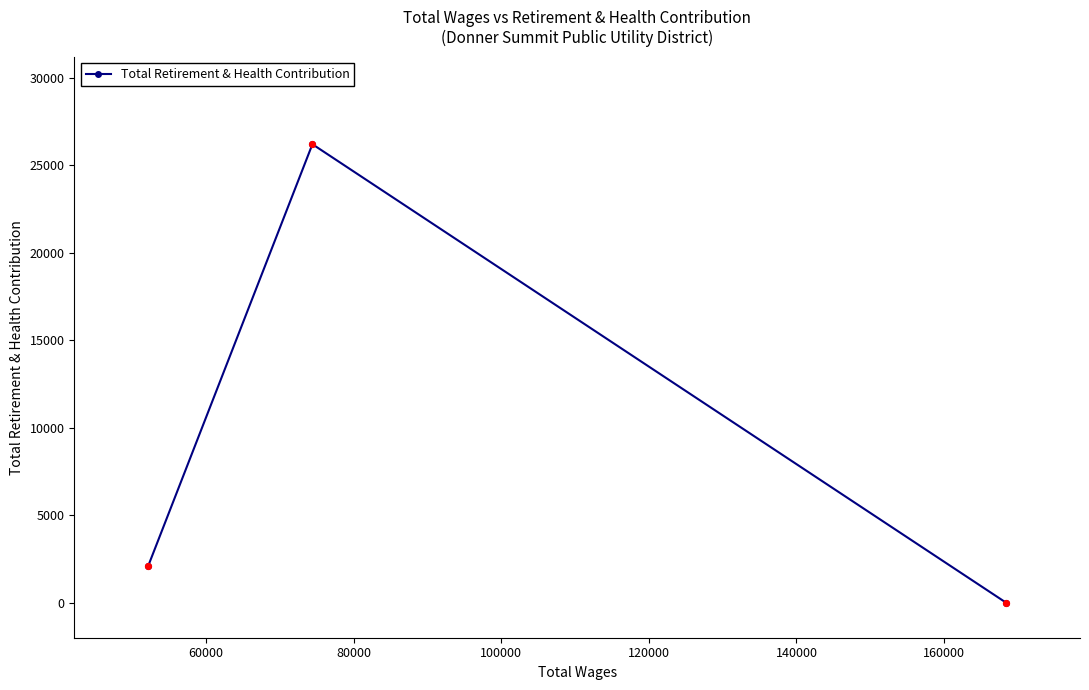

What is the difference between the maximum and minimum values?

26210